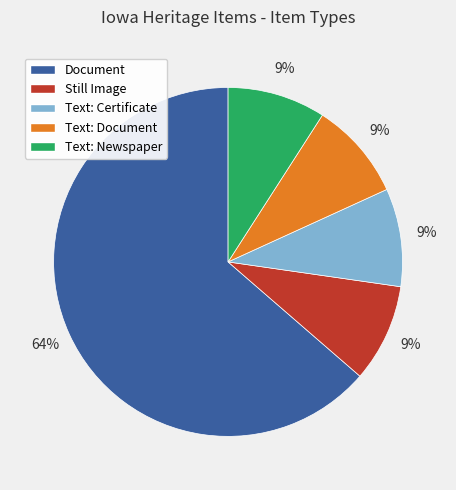

To the nearest percent, what is the difference between the largest and smallest slice percentages?

55%